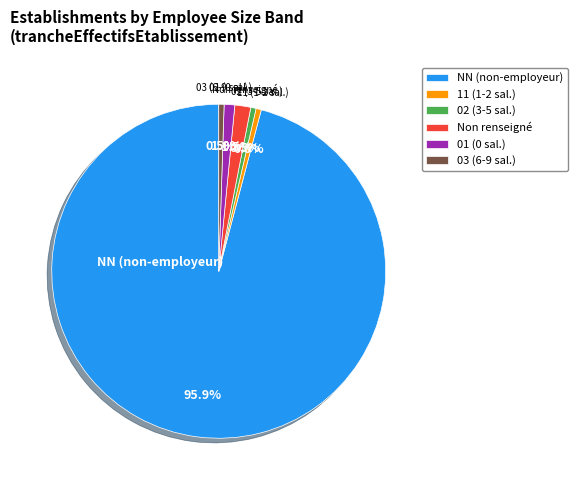

How many slices are in this pie chart?

6